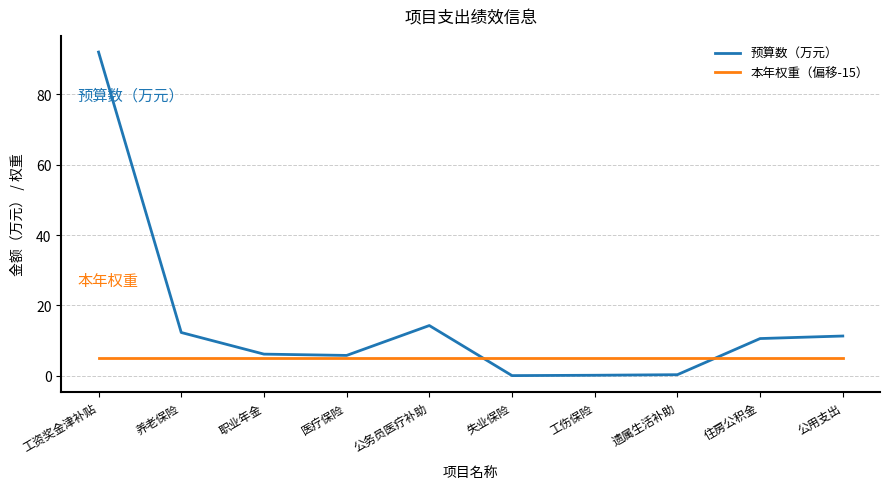

How many lines are shown in the chart?

2